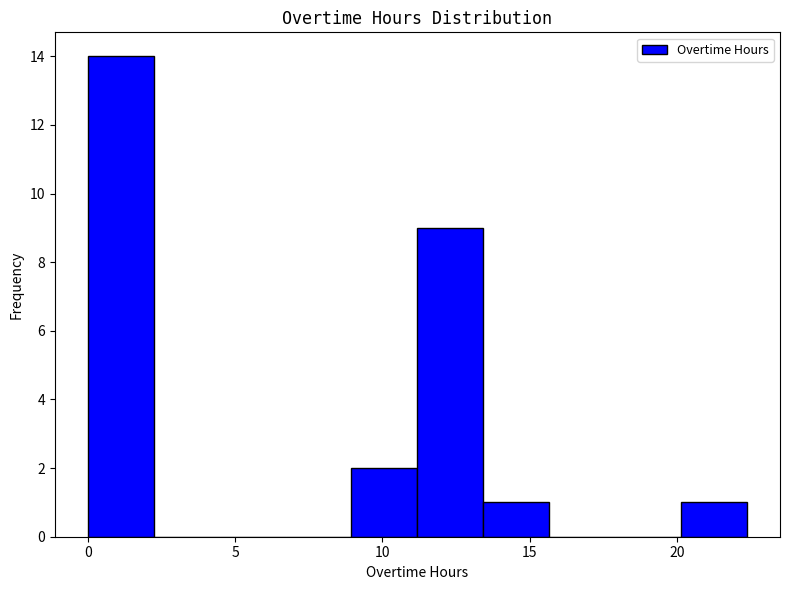

How tall is the bar that spans 9.0 to 11.0 on the x-axis? Neither the bar edges nor the heights are printed on the chart, so give them approximately, as read against the axes.

2